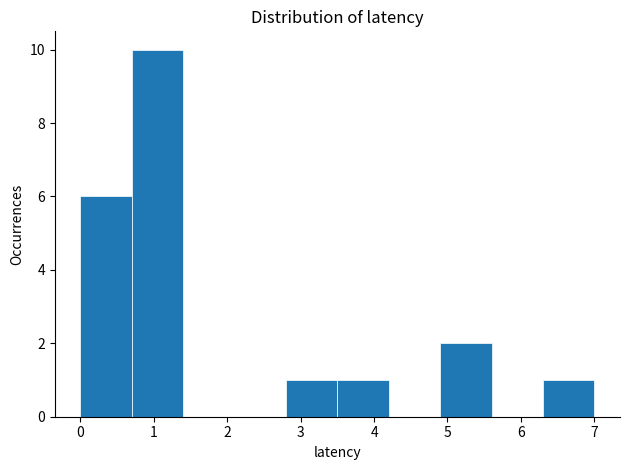

How tall is the bar that spans 0.0 to 0.7 on the x-axis? The values are not printed on the chart, so give them approximately, as read against the axis.

6